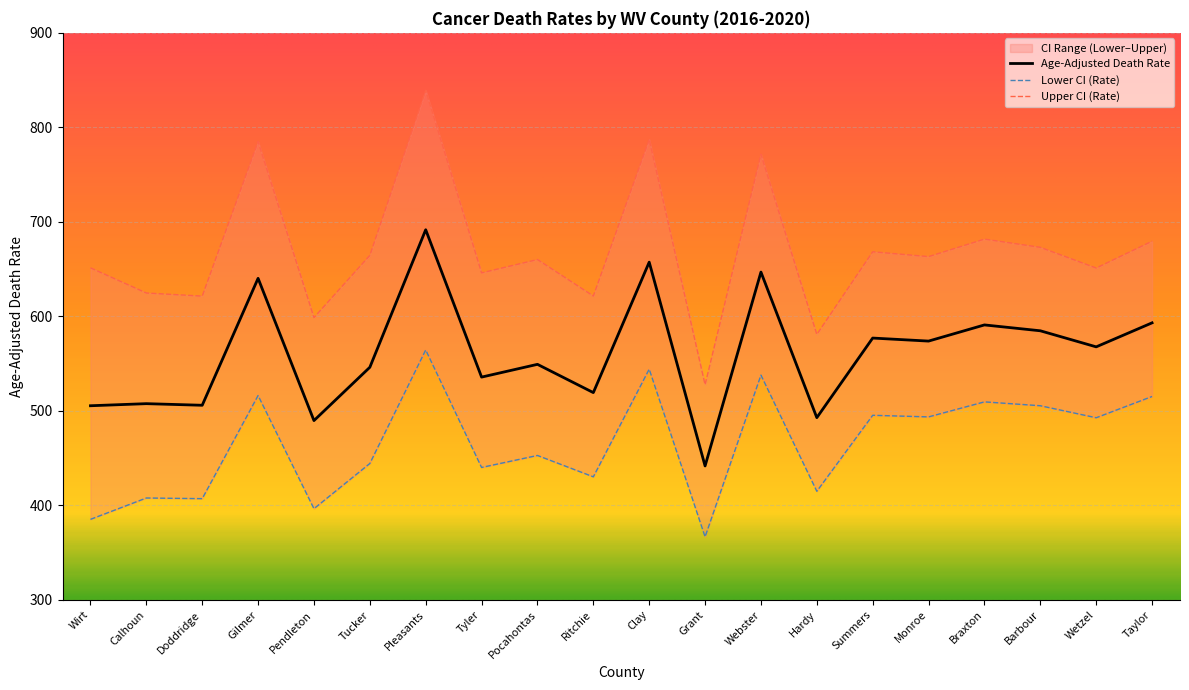

How many lines are shown in the chart?

3